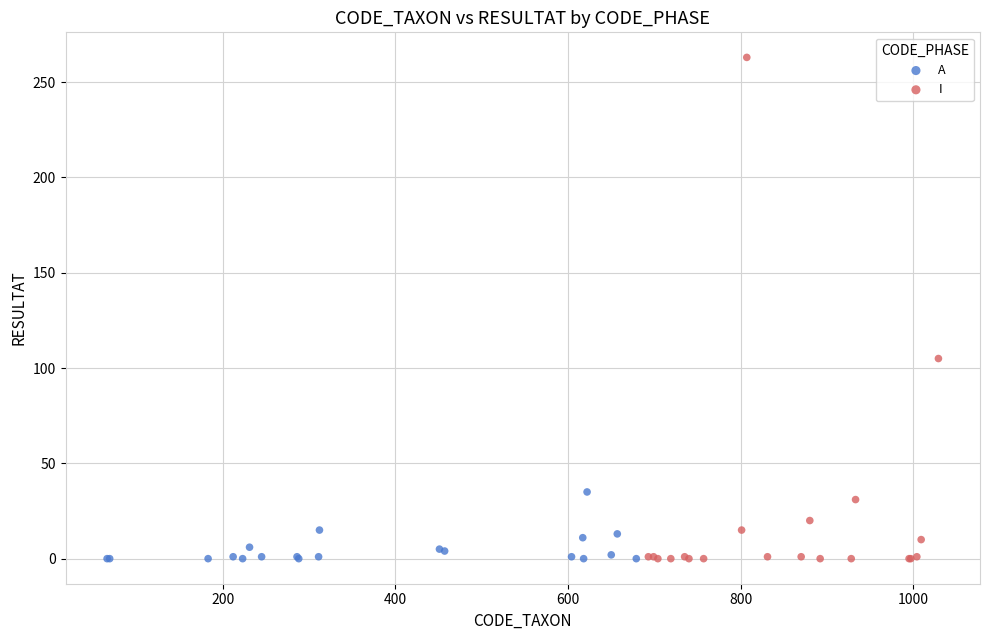

Which series reaches the maximum Y coordinate?

I